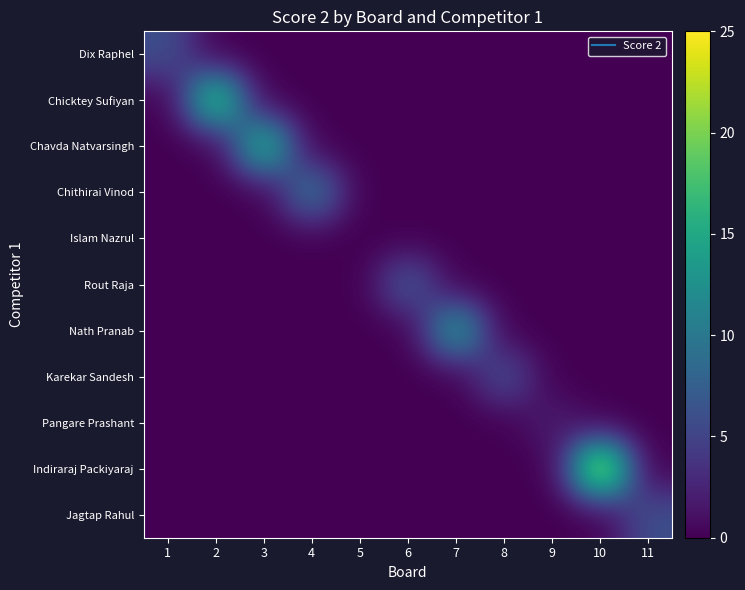

At which category is the sum across all series the highest?

10